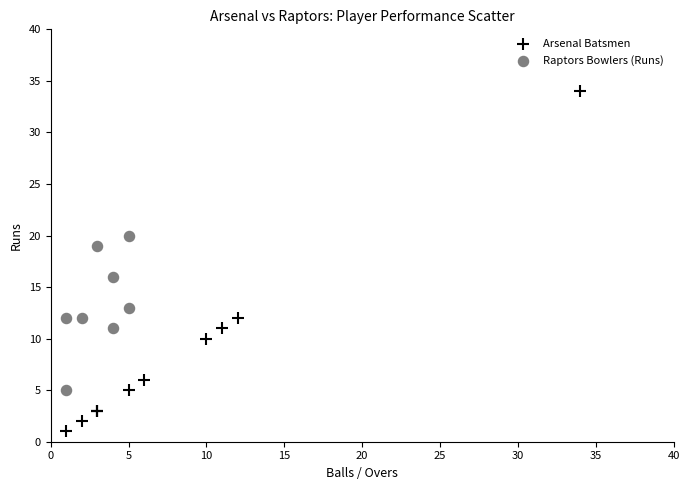

Which series has the widest spread of Y values?

Arsenal Batsmen